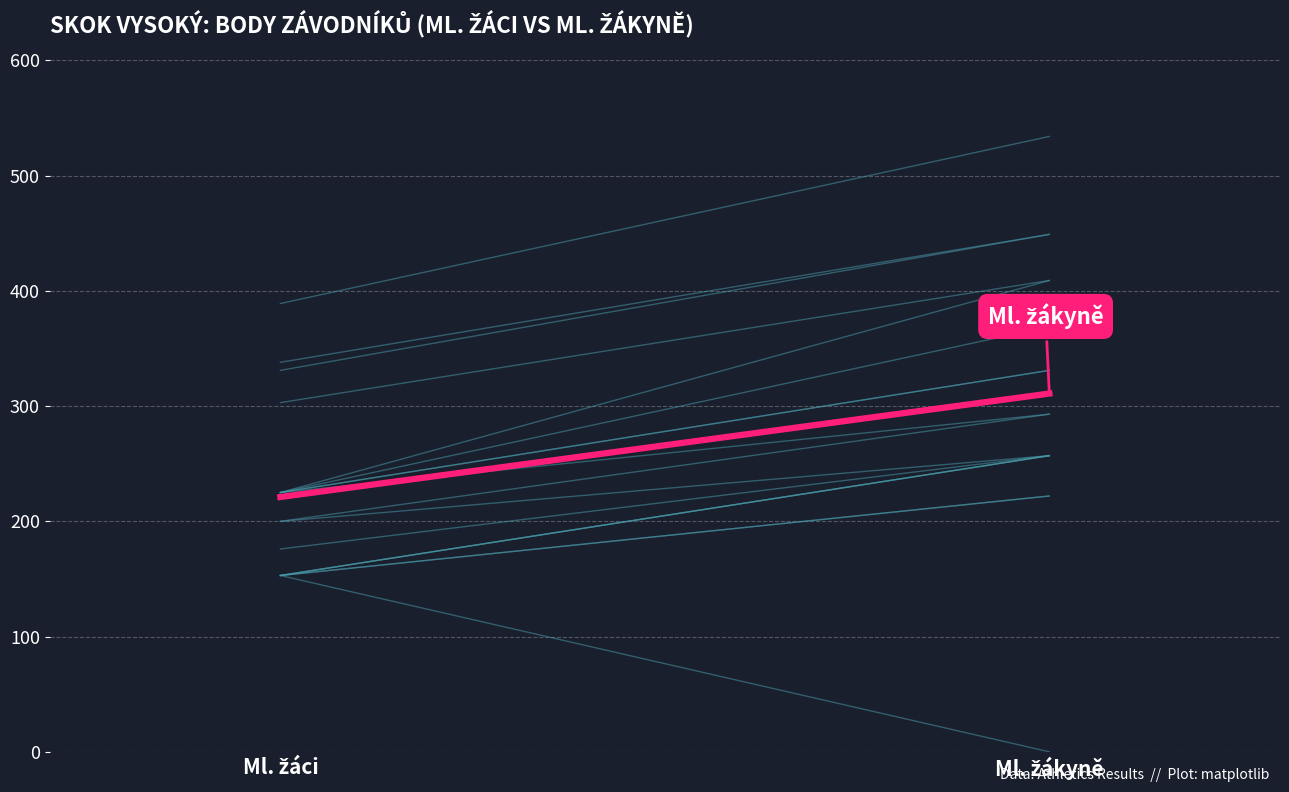

How many lines are shown in the chart?

1